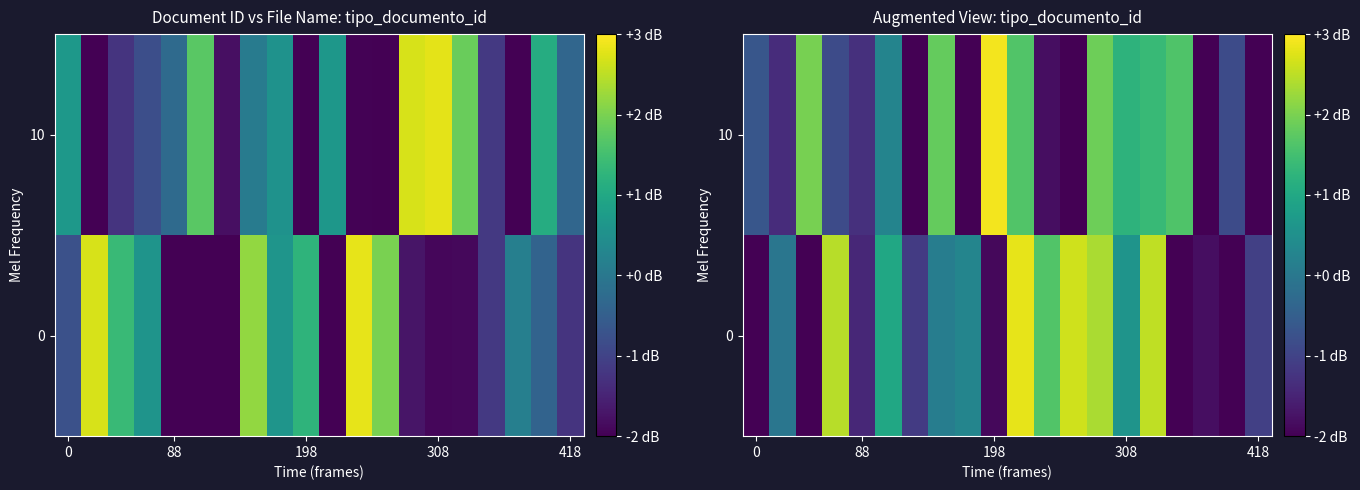

Which series has the widest spread of values?

10